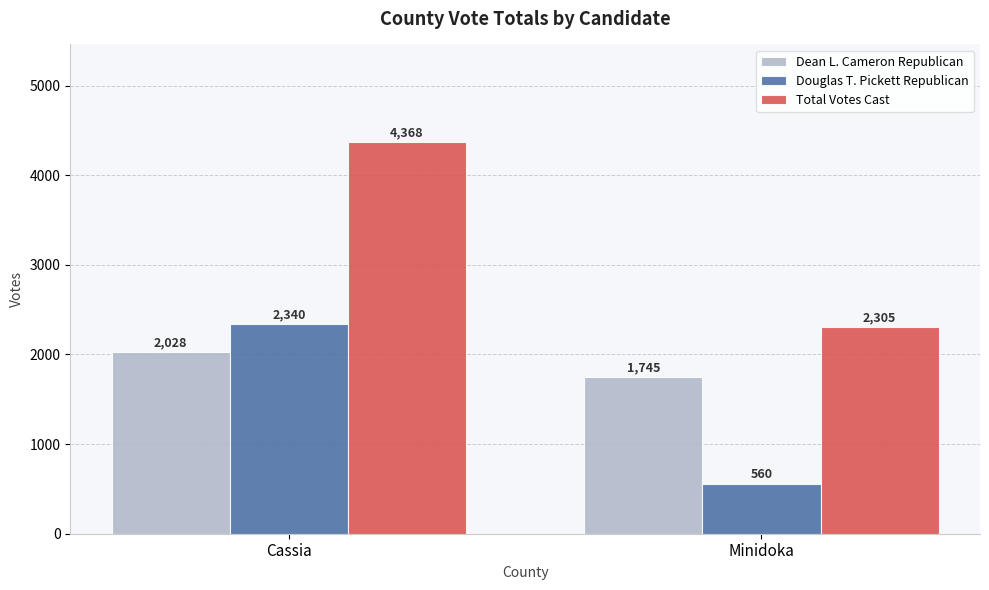

What value does the Total Votes Cast series have at Cassia?

4368